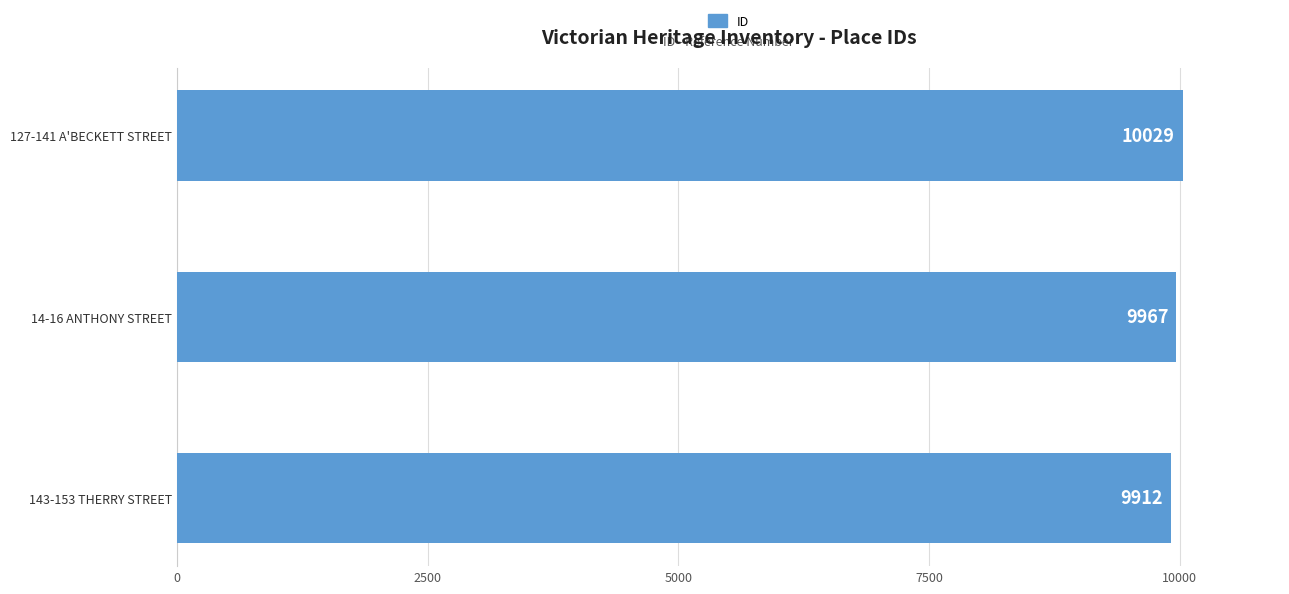

Reading top to bottom, list all the values displayed in this chart.

127-141 A'BECKETT STREET=10029	14-16 ANTHONY STREET=9967	143-153 THERRY STREET=9912